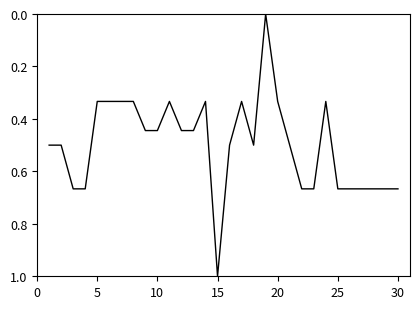

What is the maximum value shown in the chart?

1.0